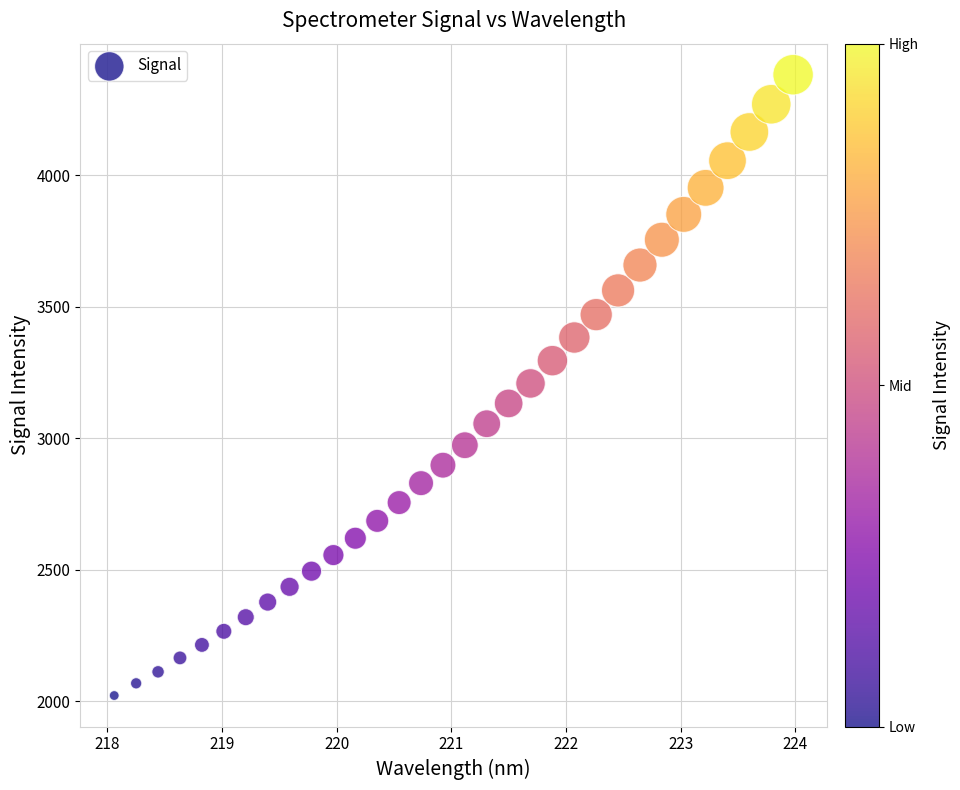

What is the range of Y values (max minus min)?

2360.1